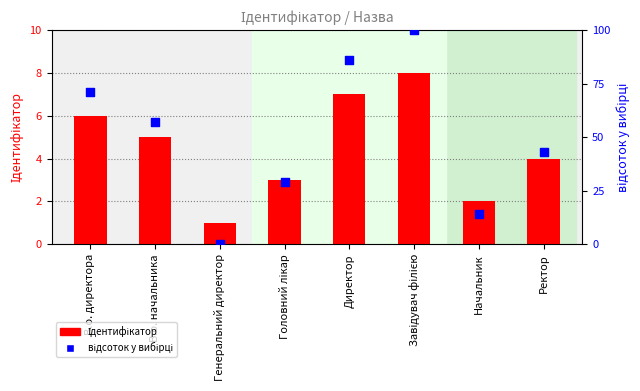

What is the total value across all series at В.о. директора?

77